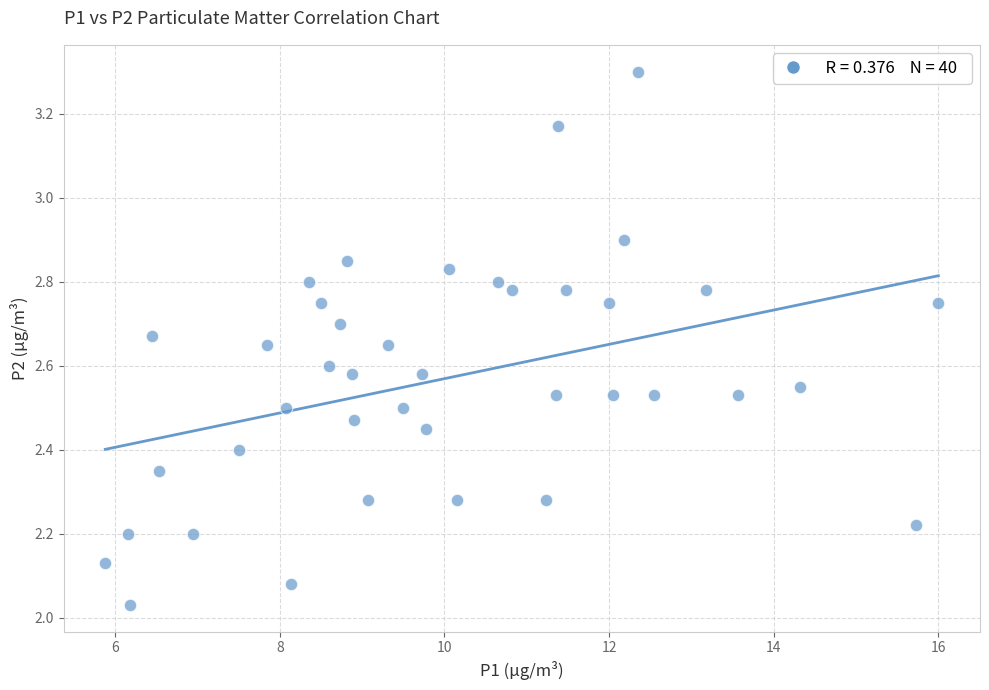

What is the range of Y values (max minus min)?

1.3